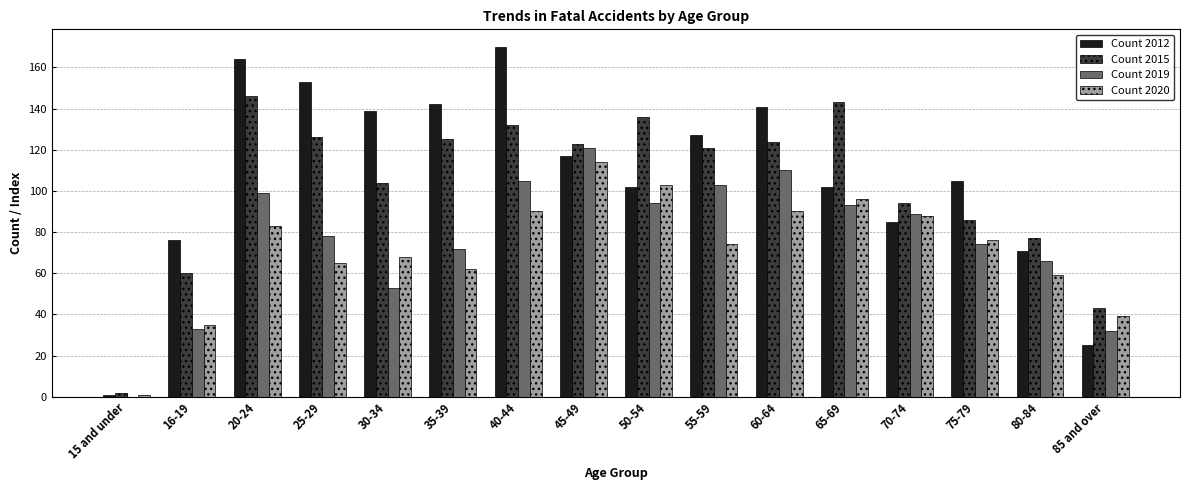

What is the total value across all series at 55-59?

425